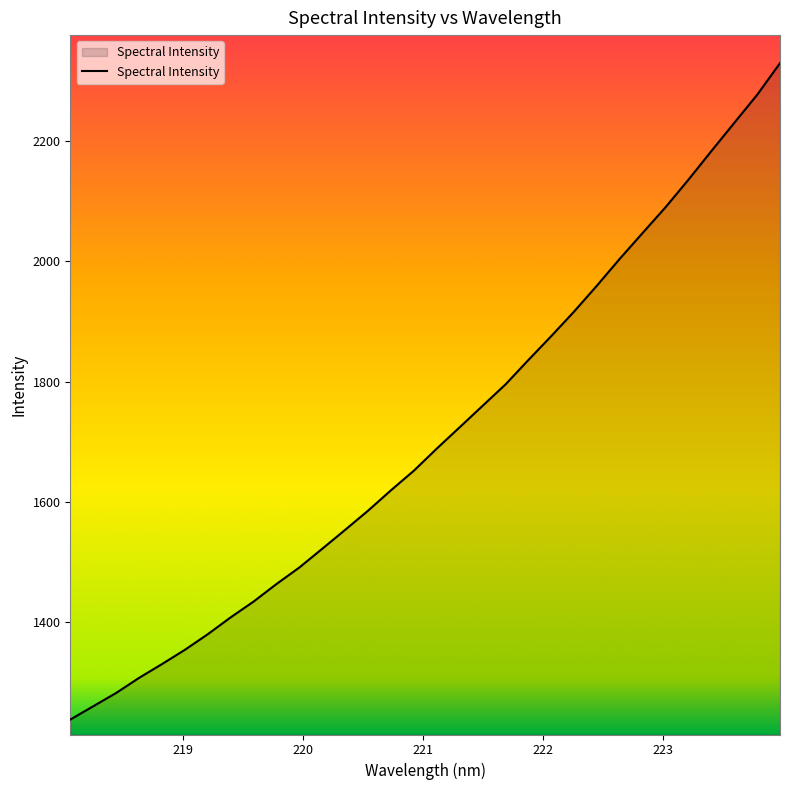

What is the difference between the maximum and minimum values?

1089.9